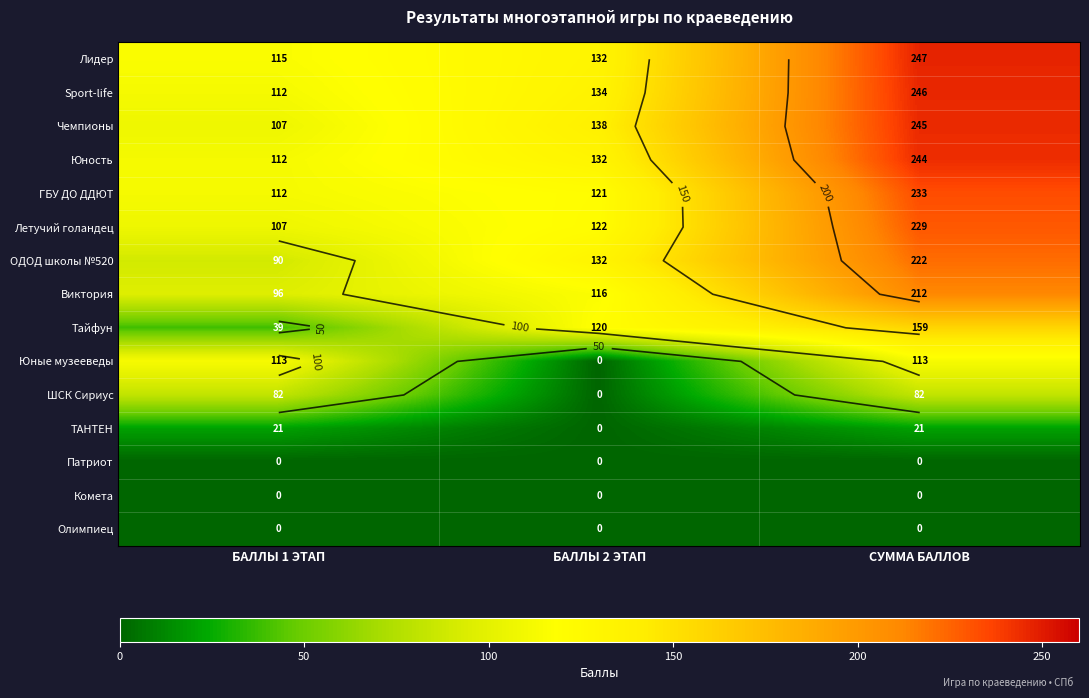

True or false: Лидер has a value of 215 at БАЛЛЫ 2 ЭТАП.

False